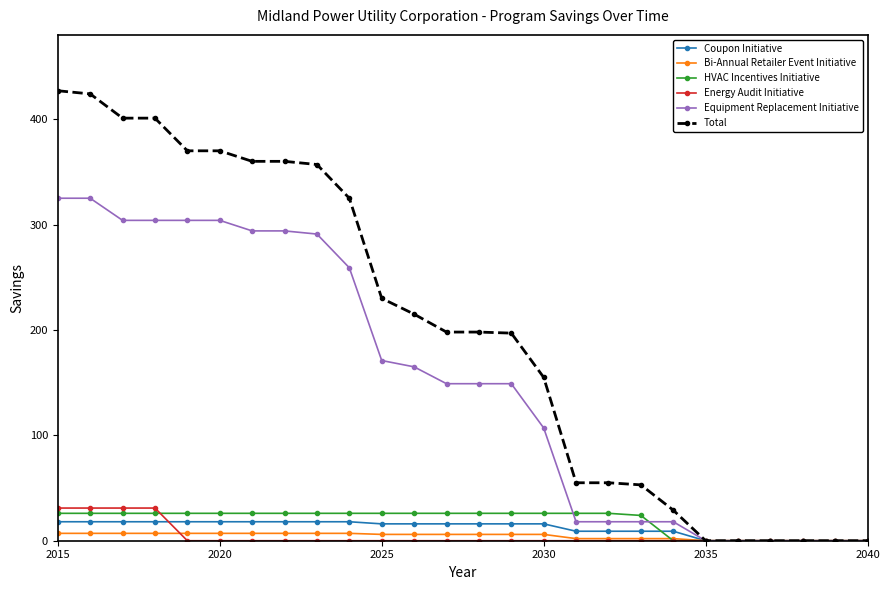

What is the highest value of the Total series?

427